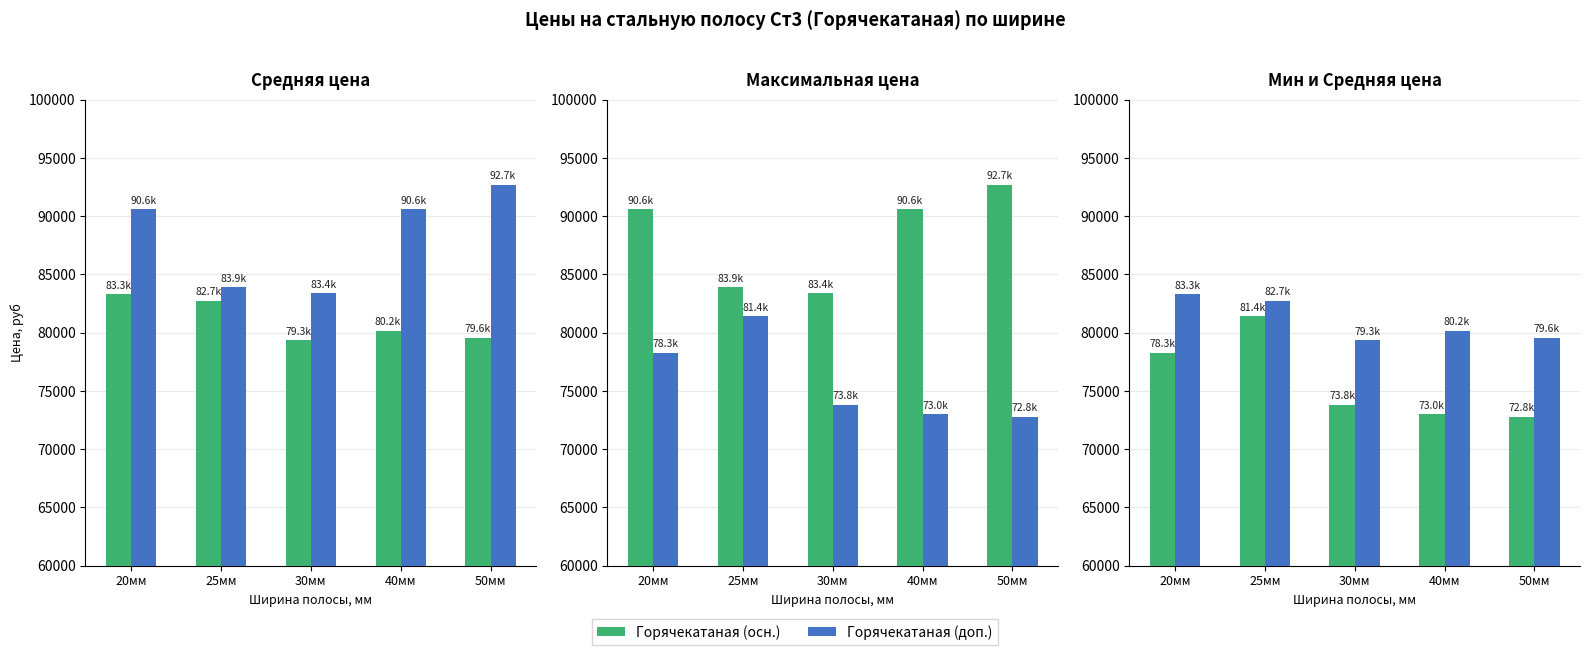

What is the sum of the Горячекатаная (доп.) values at 30мм and 25мм?

162066